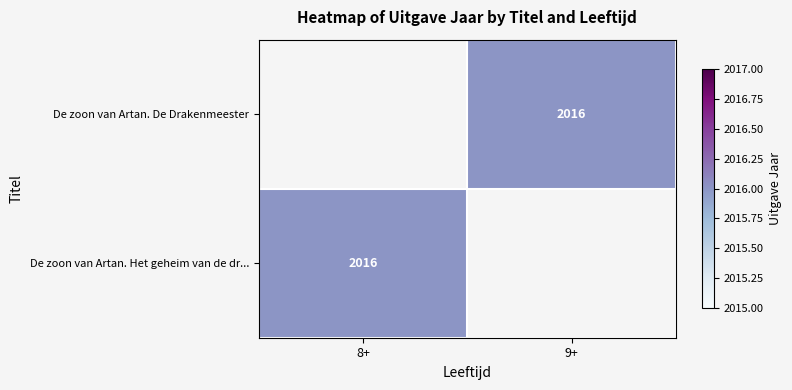

What is the lowest value of the De zoon van Artan. Het geheim van de dr... series?

2016.0